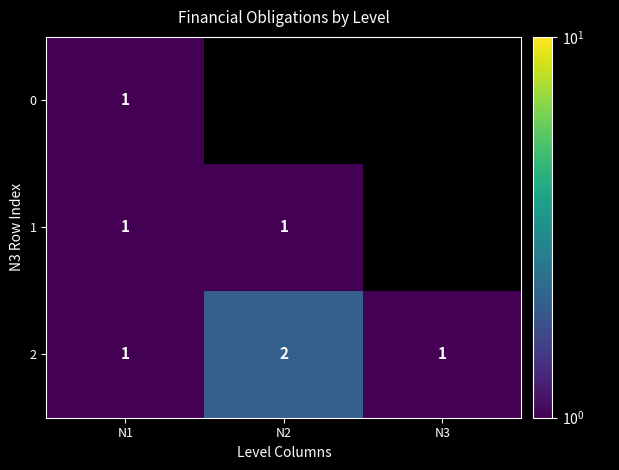

What is the sum of all 2 values?

4